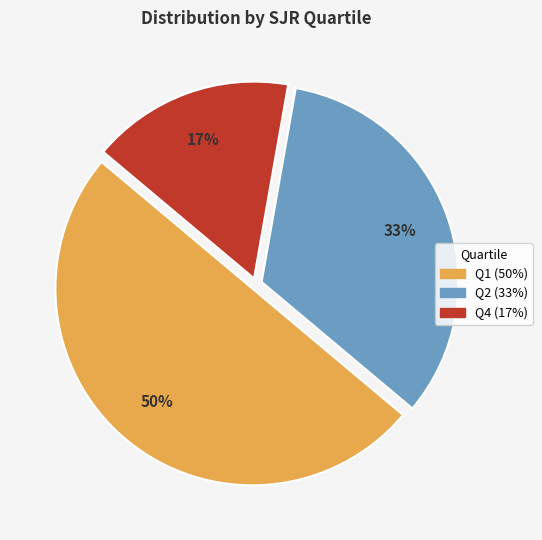

Count the number of slices in the pie.

3